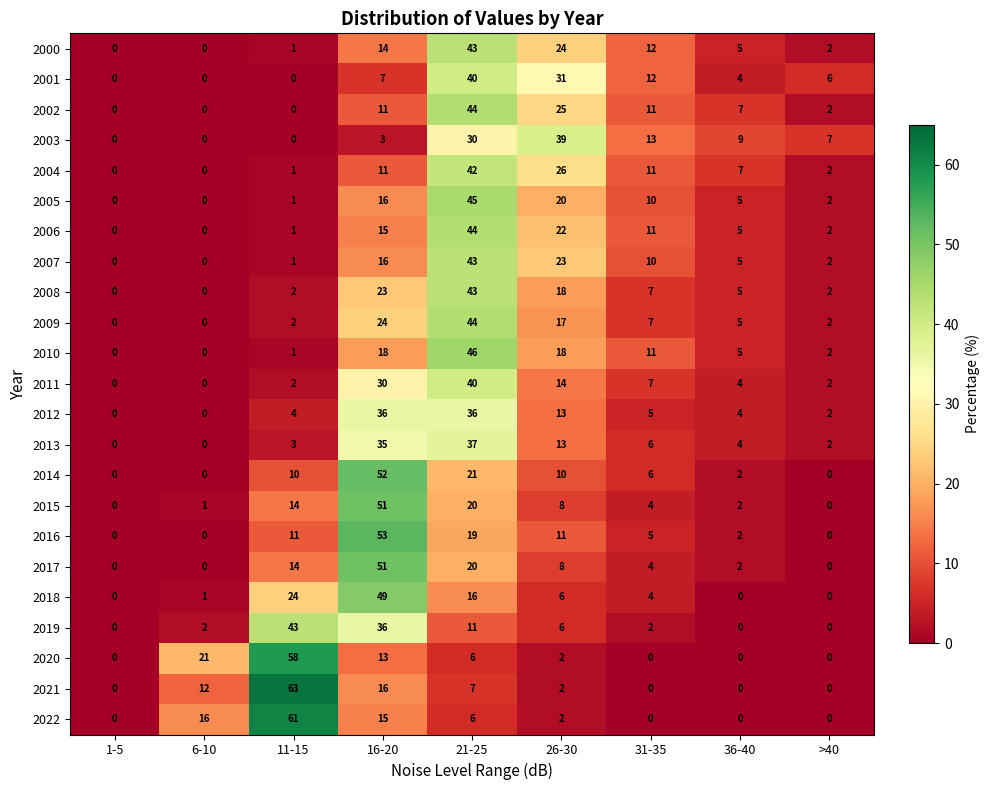

Is it true that 2011 equals 10 at 31-35?

False